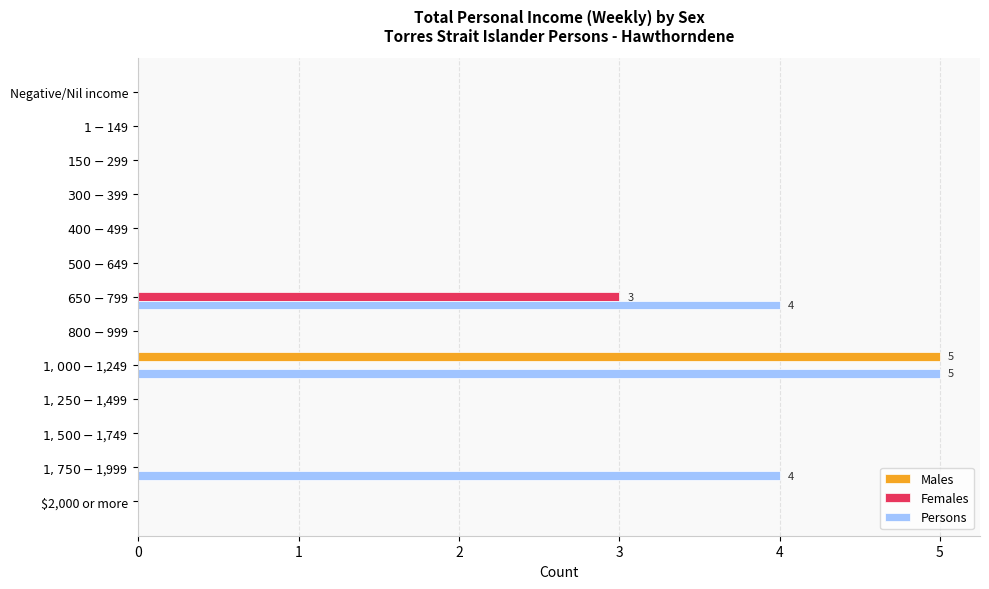

What is the sum of all Females values?

3